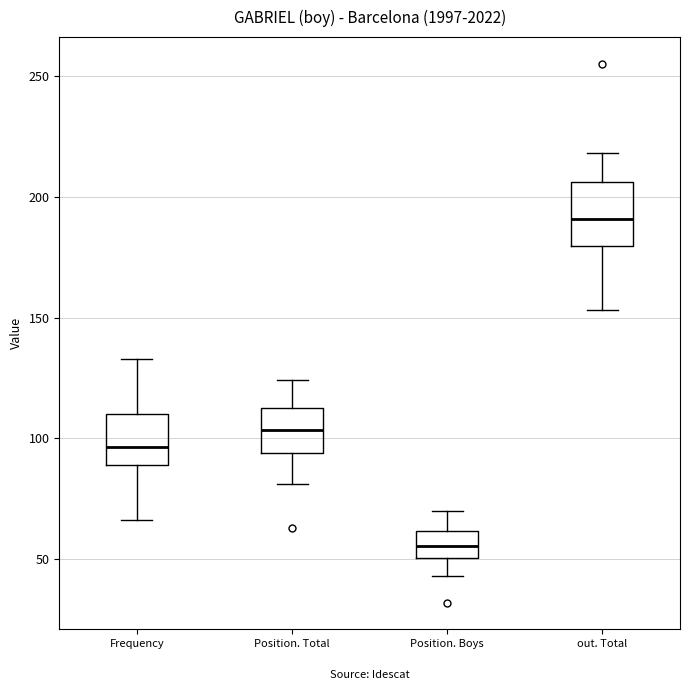

Reading left to right, read every box against the y-axis: the position of its median line, the range the box covers, and the ends of its whiskers. The values are not printed on the chart, so give them approximately, as read against the axis.

Frequency: median 95, box 90 to 110, whiskers 65 to 135
Position. Total: median 105, box 95 to 115, whiskers 80 to 125
Position. Boys: median 55, box 50 to 60, whiskers 45 to 70
out. Total: median 190, box 180 to 205, whiskers 155 to 220